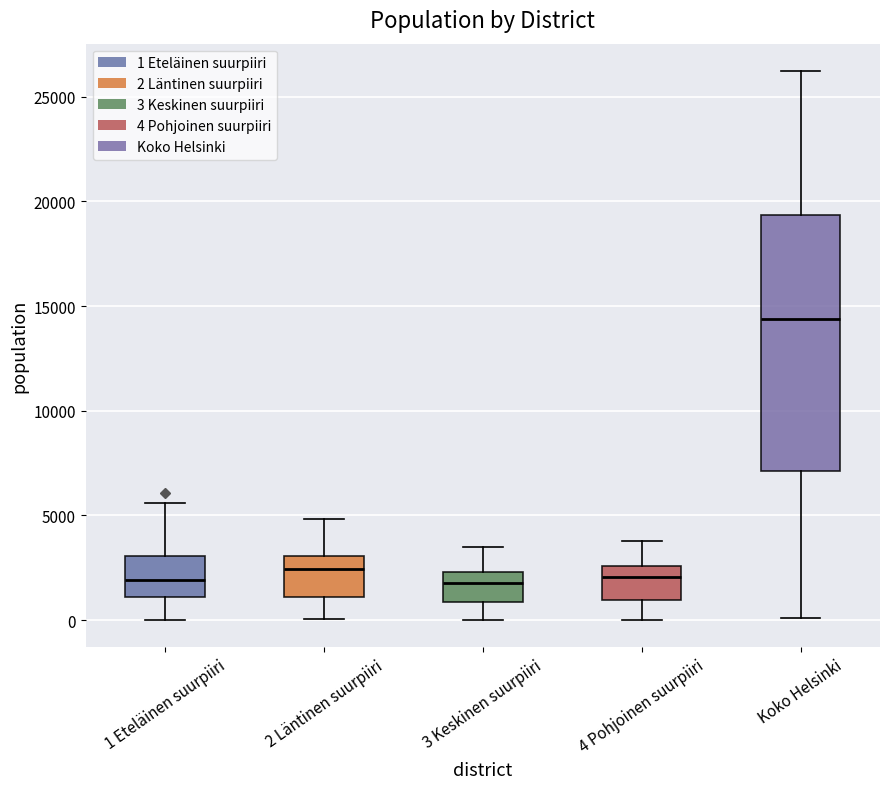

Comparing the boxes themselves (not the whiskers), which one is the tallest?

Koko Helsinki